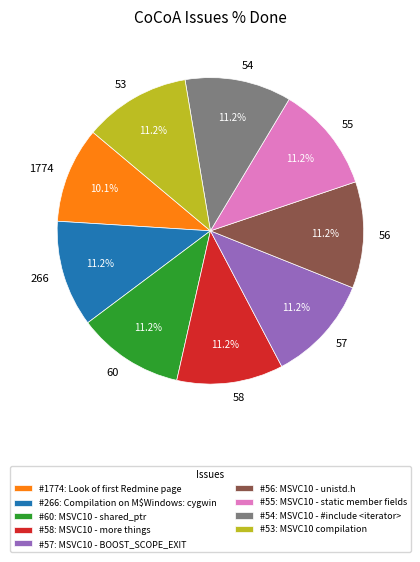

To the nearest percent, what percentage of the pie is 53?

11%